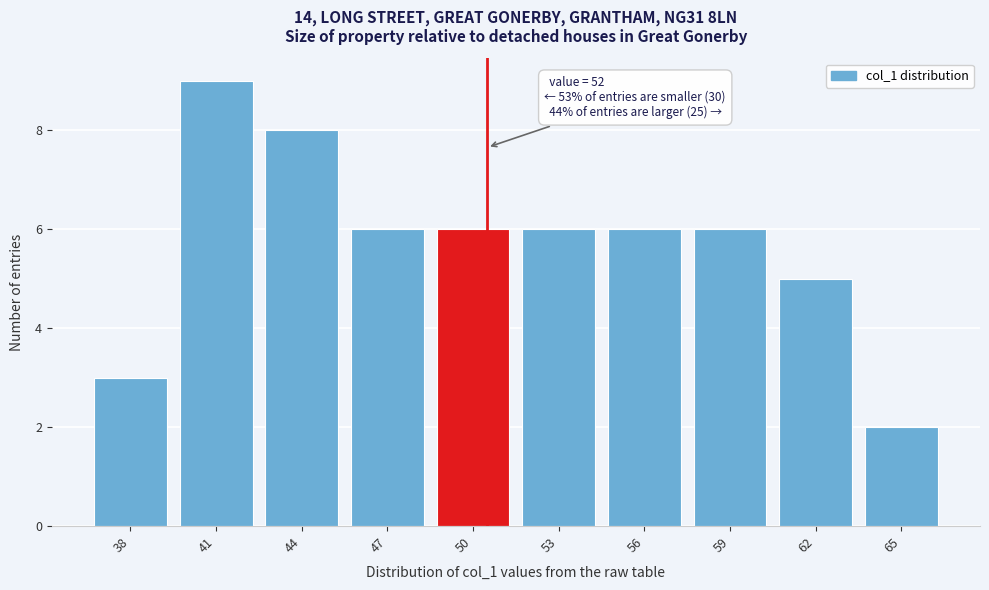

Reading right to left, list all the values displayed in this chart.

2	5	6	6	6	6	6	8	9	3